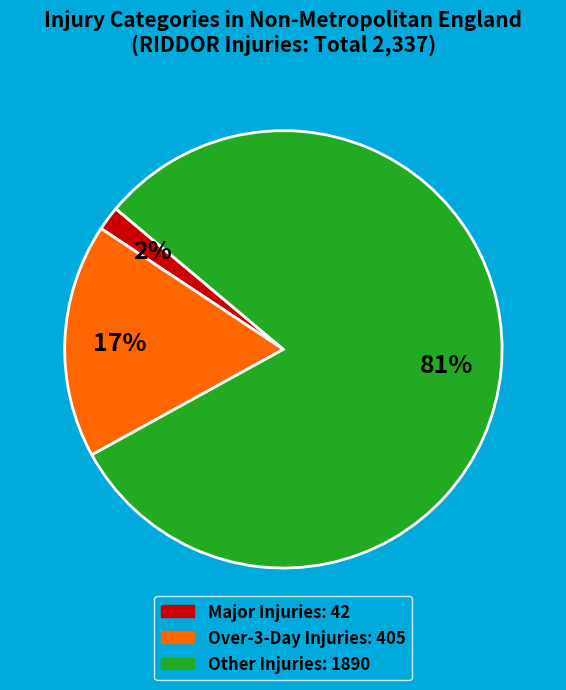

To the nearest percent, what is the average slice percentage?

33%